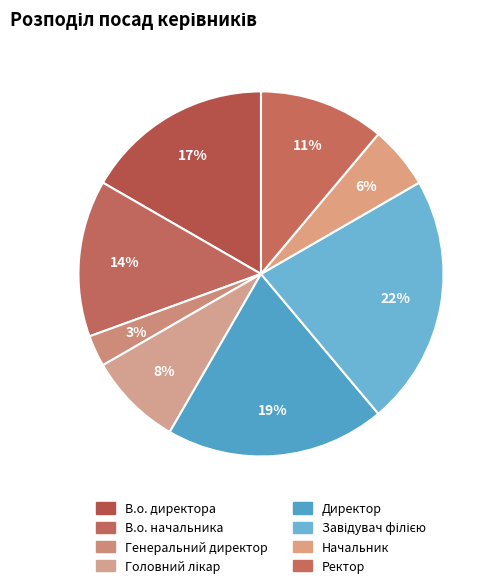

Is the sum of Начальник and Ректор greater than half?

No